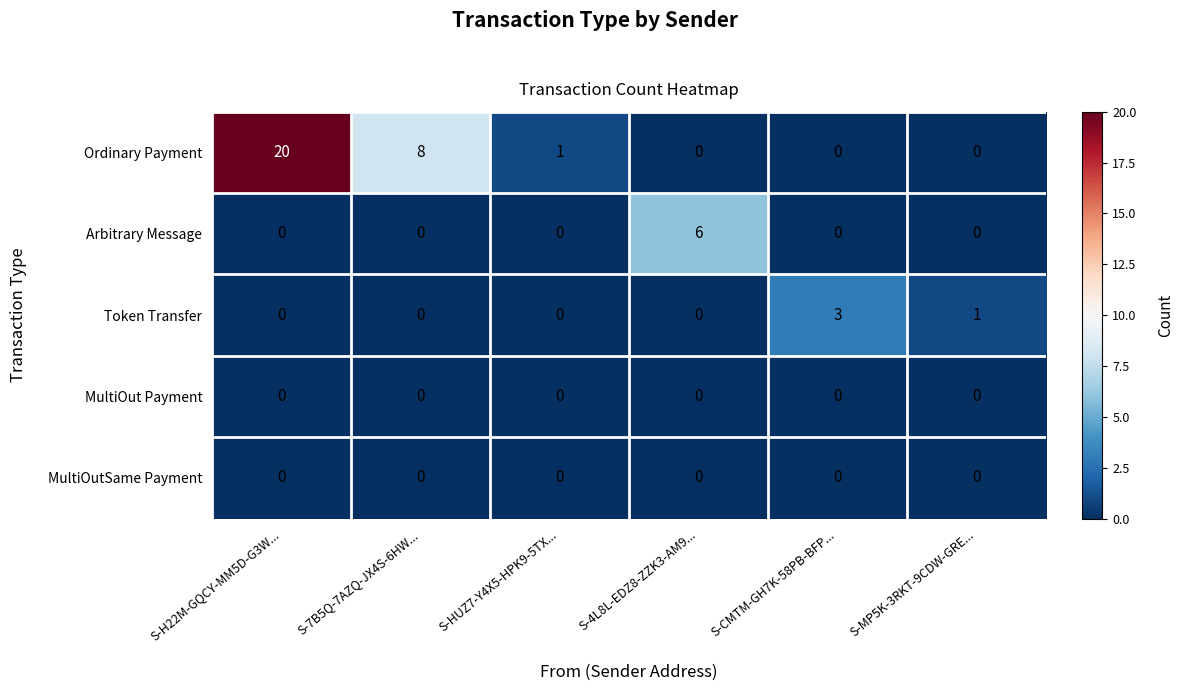

Which series has the largest range (max minus min)?

Ordinary Payment